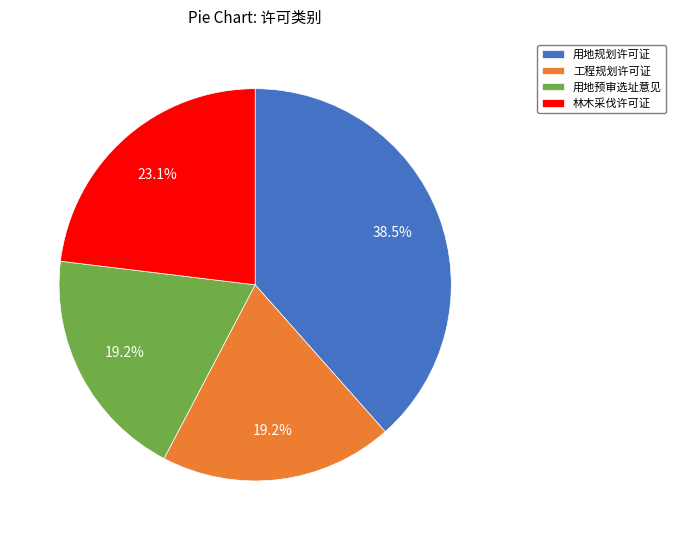

To the nearest percent, what is the difference between the largest and smallest slice percentages?

19%